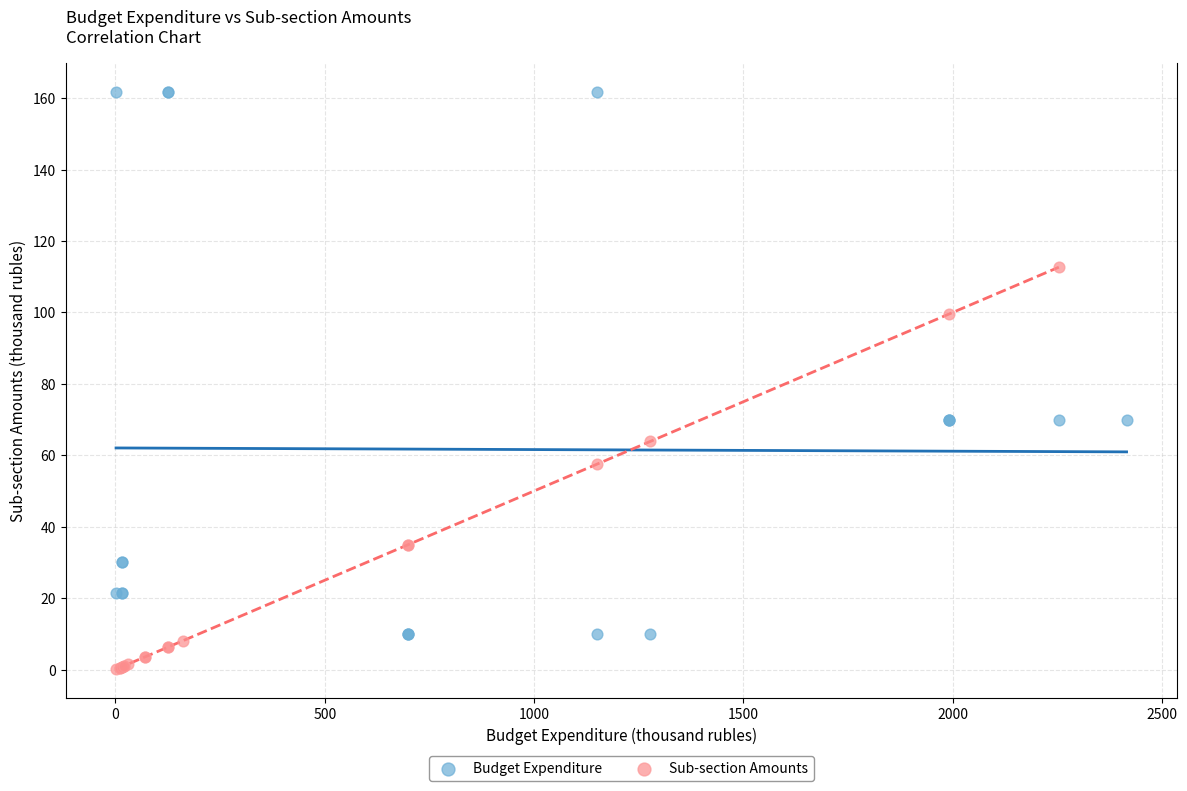

Which series reaches the maximum Y coordinate?

Budget Expenditure